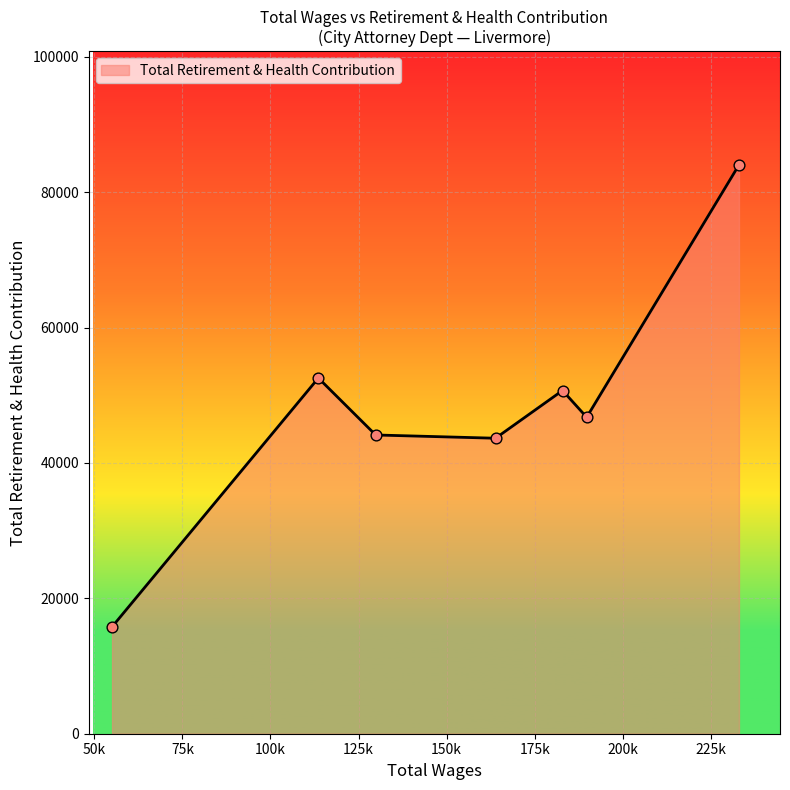

What is the difference between the maximum and minimum values?

68240